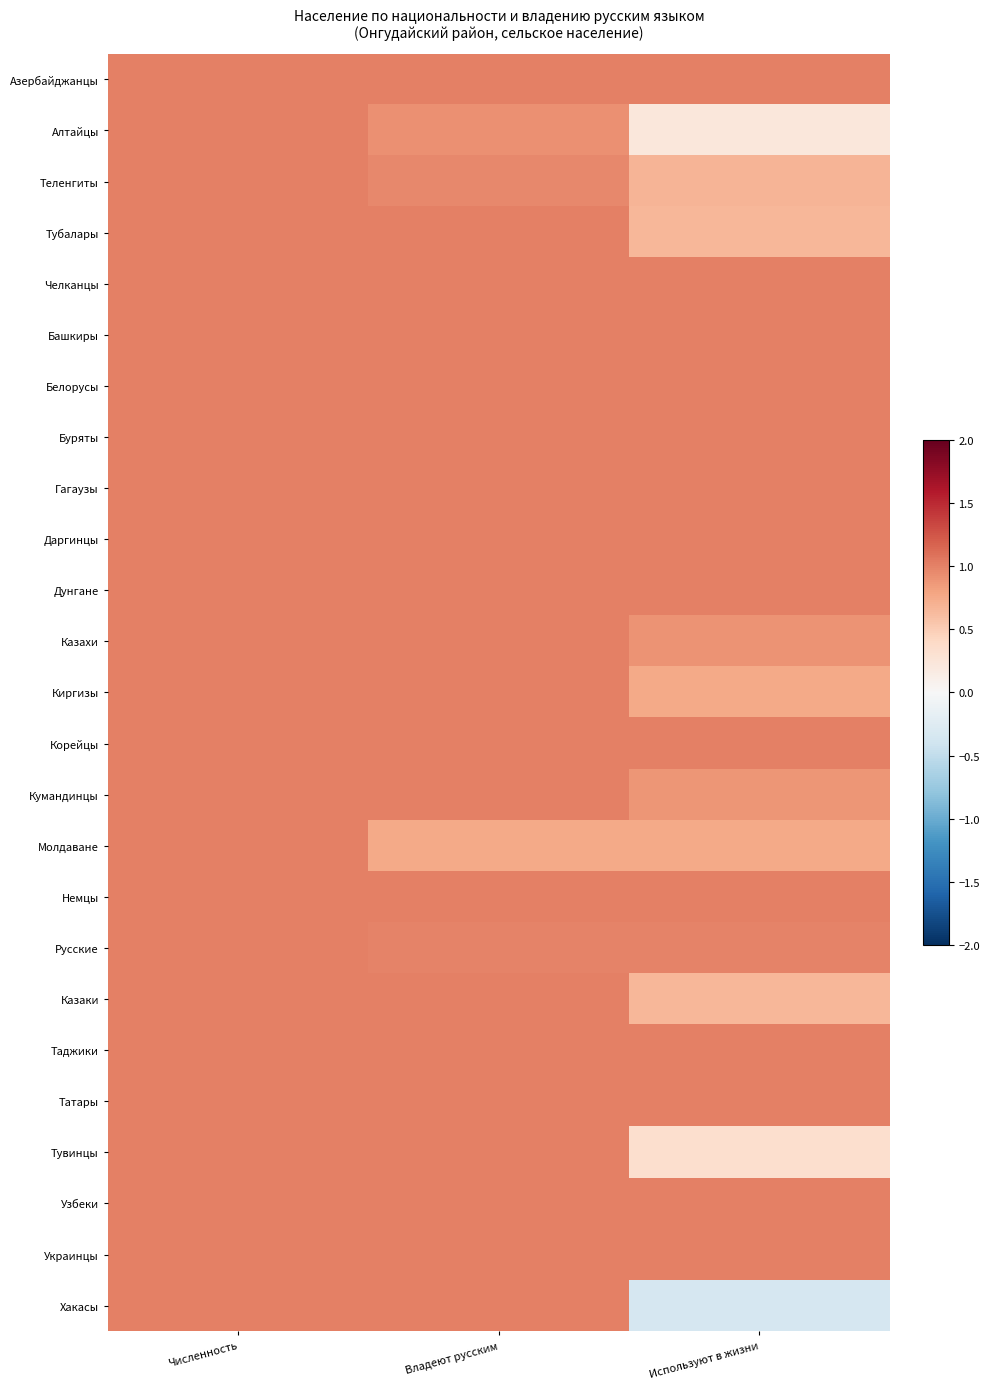

Reading left to right, extract all data points from this chart.

Азербайджанцы: Численность=1.0	Владеют русским=1.0	Используют в жизни=1.0
Алтайцы: Численность=1.0	Владеют русским=0.9	Используют в жизни=0.2
Теленгиты: Численность=1.0	Владеют русским=1.0	Используют в жизни=0.7
Тубалары: Численность=1.0	Владеют русским=1.0	Используют в жизни=0.7
Челканцы: Численность=1.0	Владеют русским=1.0	Используют в жизни=1.0
Башкиры: Численность=1.0	Владеют русским=1.0	Используют в жизни=1.0
Белорусы: Численность=1.0	Владеют русским=1.0	Используют в жизни=1.0
Буряты: Численность=1.0	Владеют русским=1.0	Используют в жизни=1.0
Гагаузы: Численность=1.0	Владеют русским=1.0	Используют в жизни=1.0
Даргинцы: Численность=1.0	Владеют русским=1.0	Используют в жизни=1.0
Дунгане: Численность=1.0	Владеют русским=1.0	Используют в жизни=1.0
Казахи: Численность=1.0	Владеют русским=1.0	Используют в жизни=0.9
Киргизы: Численность=1.0	Владеют русским=1.0	Используют в жизни=0.8
Корейцы: Численность=1.0	Владеют русским=1.0	Используют в жизни=1.0
Кумандинцы: Численность=1.0	Владеют русским=1.0	Используют в жизни=0.9
Молдаване: Численность=1.0	Владеют русским=0.8	Используют в жизни=0.8
Немцы: Численность=1.0	Владеют русским=1.0	Используют в жизни=1.0
Русские: Численность=1.0	Владеют русским=1.0	Используют в жизни=1.0
Казаки: Численность=1.0	Владеют русским=1.0	Используют в жизни=0.7
Таджики: Численность=1.0	Владеют русским=1.0	Используют в жизни=1.0
Татары: Численность=1.0	Владеют русским=1.0	Используют в жизни=1.0
Тувинцы: Численность=1.0	Владеют русским=1.0	Используют в жизни=0.3
Узбеки: Численность=1.0	Владеют русским=1.0	Используют в жизни=1.0
Украинцы: Численность=1.0	Владеют русским=1.0	Используют в жизни=1.0
Хакасы: Численность=1.0	Владеют русским=1.0	Используют в жизни=-0.3